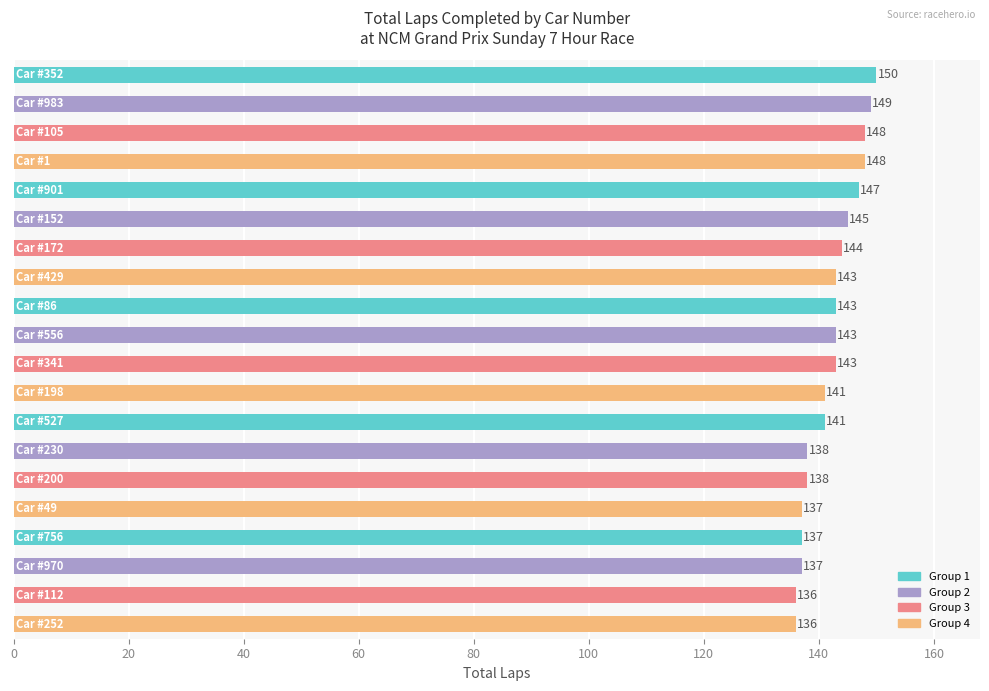

What is the sum of all values?

2844